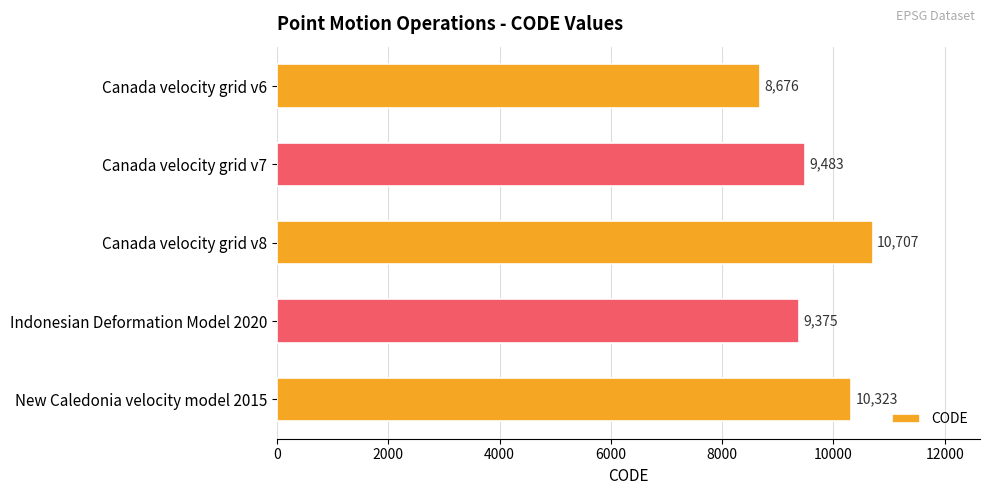

Reading bottom to top, what are all the values shown in this chart?

10323	9375	10707	9483	8676